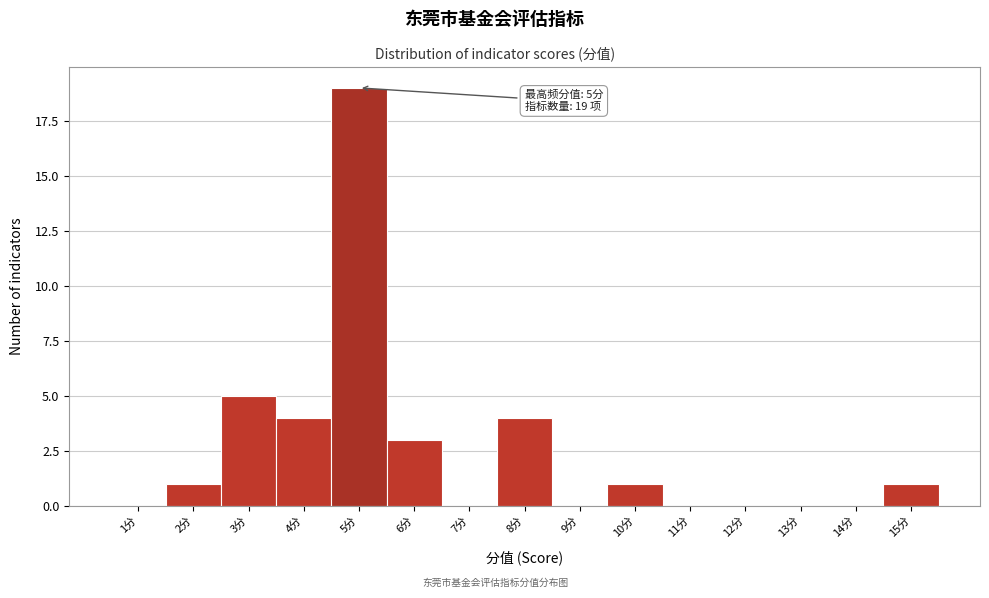

Reading left to right, list all the values displayed in this chart.

1分=0	2分=1	3分=5	4分=4	5分=19	6分=3	7分=0	8分=4	9分=0	10分=1	11分=0	12分=0	13分=0	14分=0	15分=1